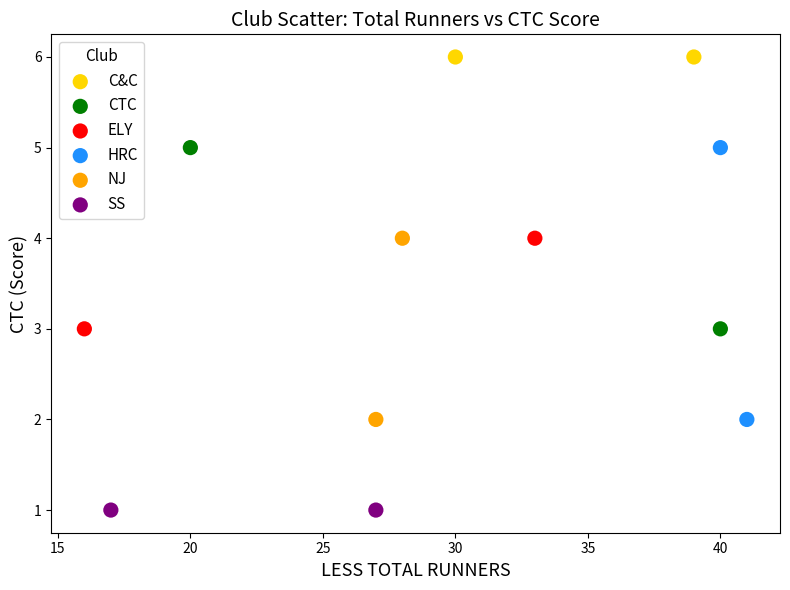

Which series reaches the minimum Y coordinate?

SS